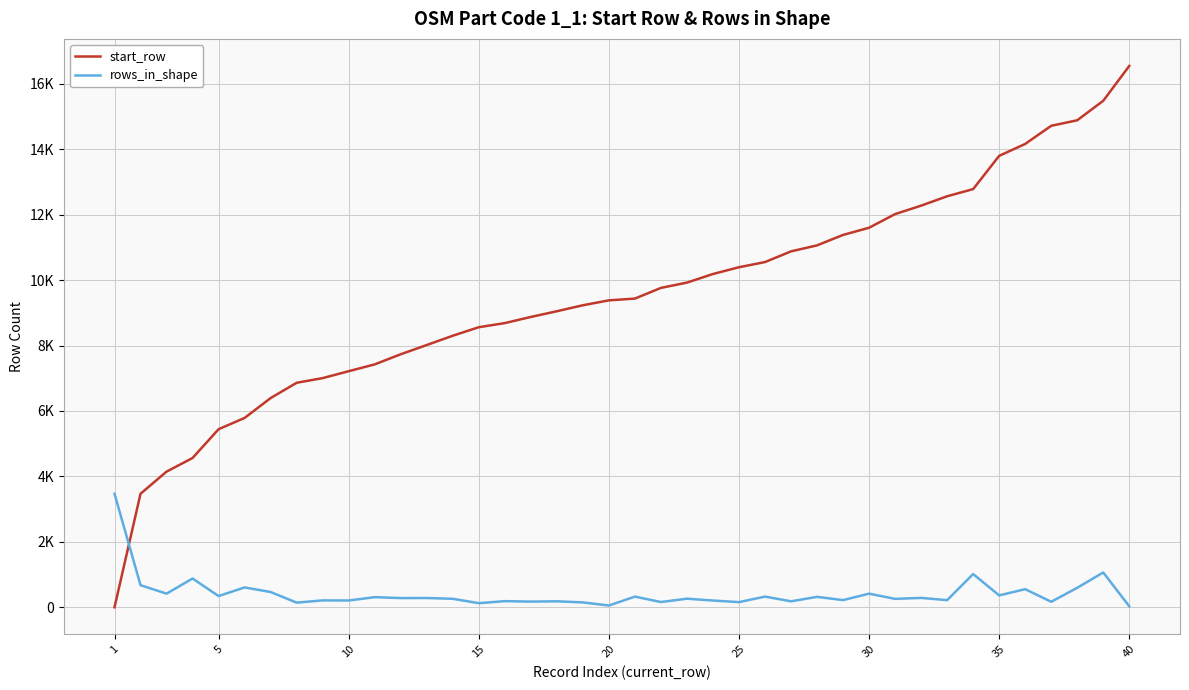

After their last crossing, which series has the higher values: start_row or rows_in_shape?

start_row